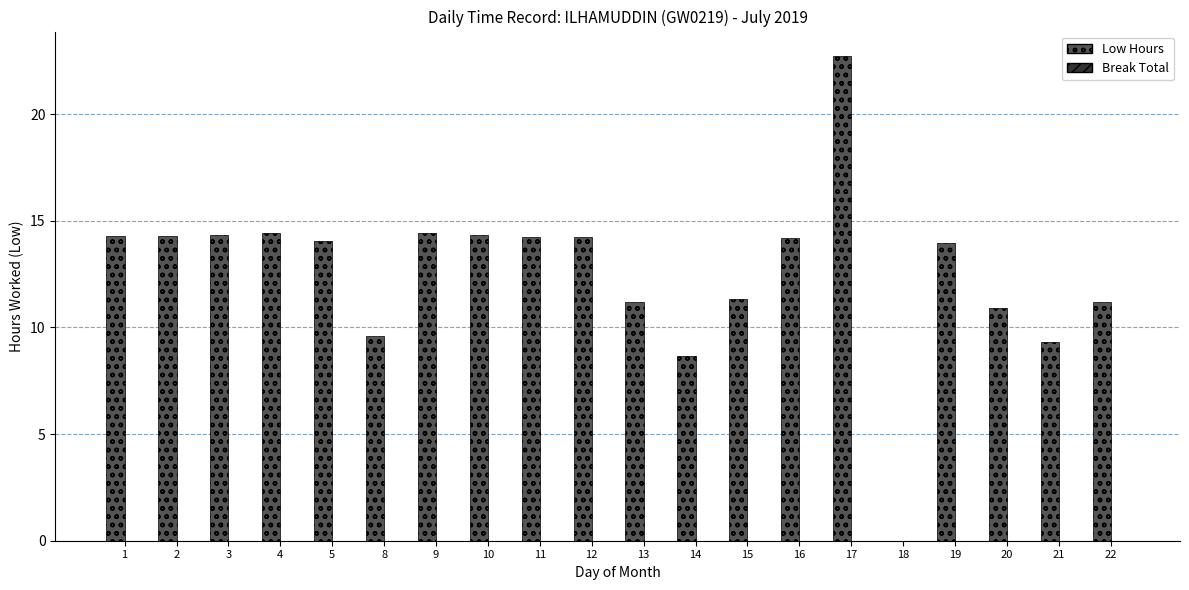

Which has a higher value, 8 or 4?

4